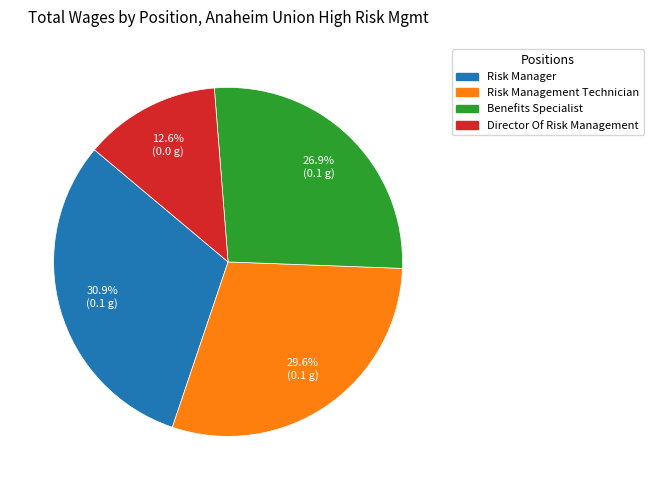

Between Risk Manager and Director Of Risk Management, which is larger?

Risk Manager